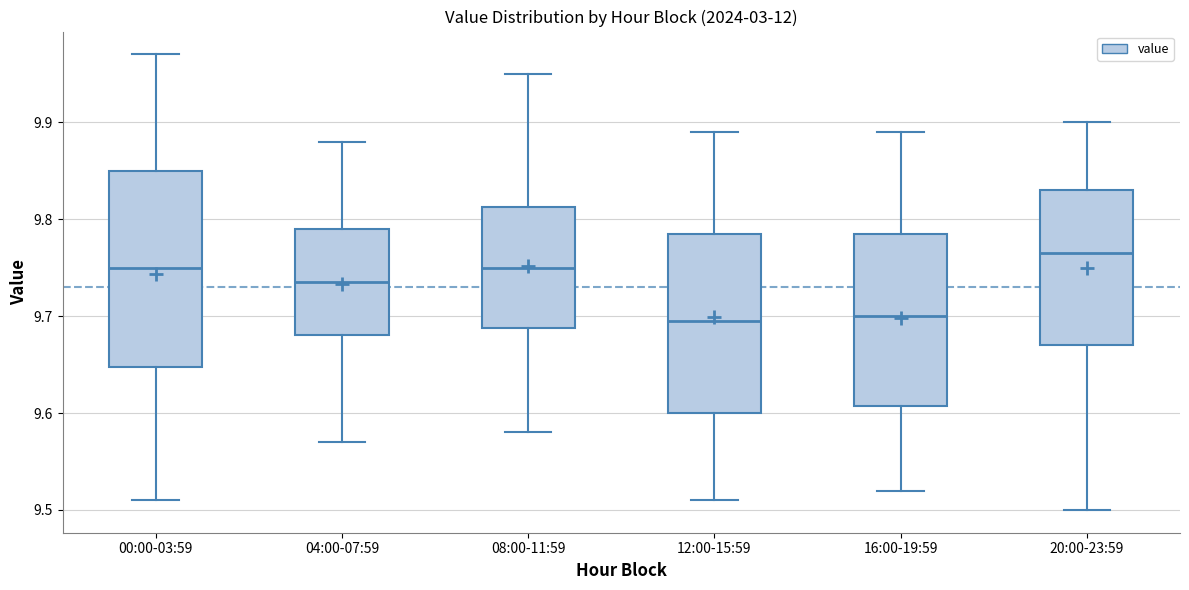

Where is the lower edge of the box for 04:00-07:59 on the y-axis? The values are not printed on the chart, so give them approximately, as read against the axis.

9.68